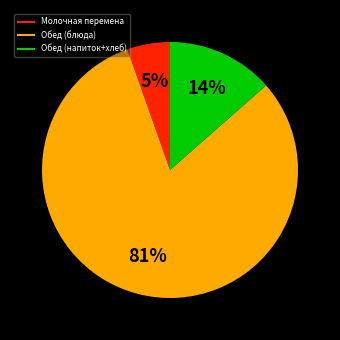

To the nearest percent, what is the difference between the largest and smallest slice percentages?

76%